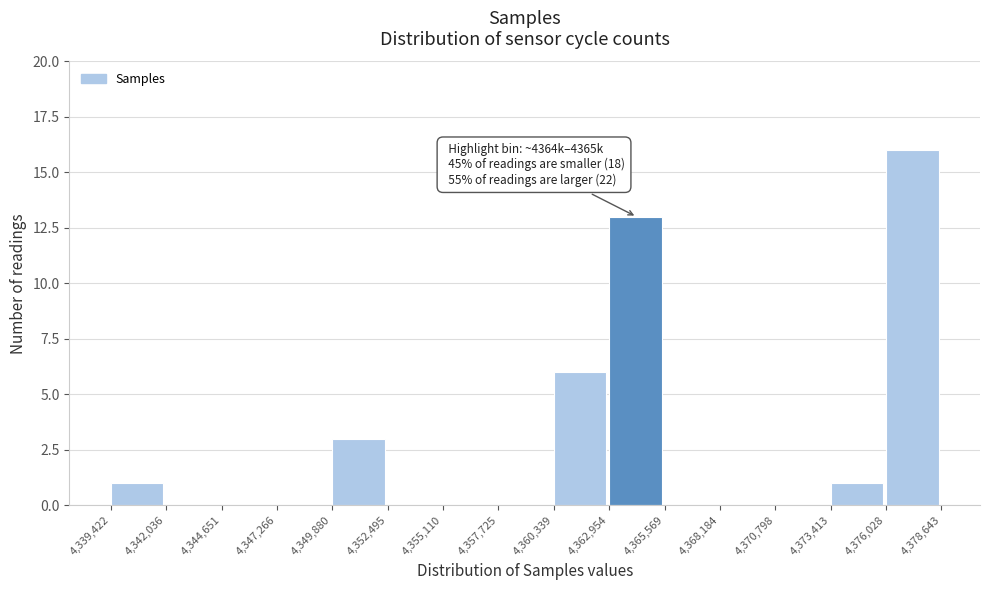

Which range on the x-axis has the tallest bar?

4,376,028 to 4,378,643